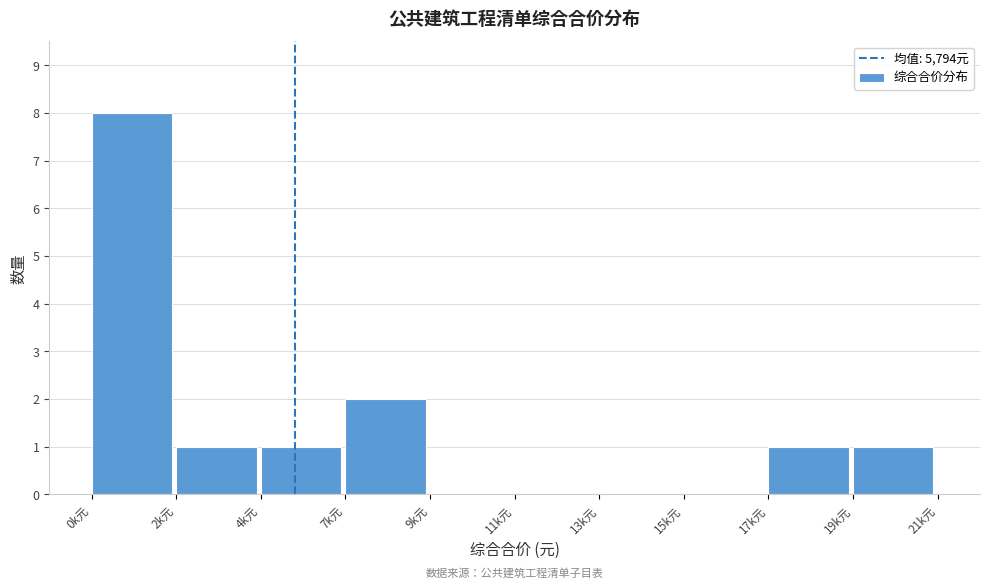

Reading right to left, transcribe all the data shown in this chart.

19k元=1	17k元=1	15k元=0	13k元=0	11k元=0	9k元=0	7k元=2	4k元=1	2k元=1	0k元=8